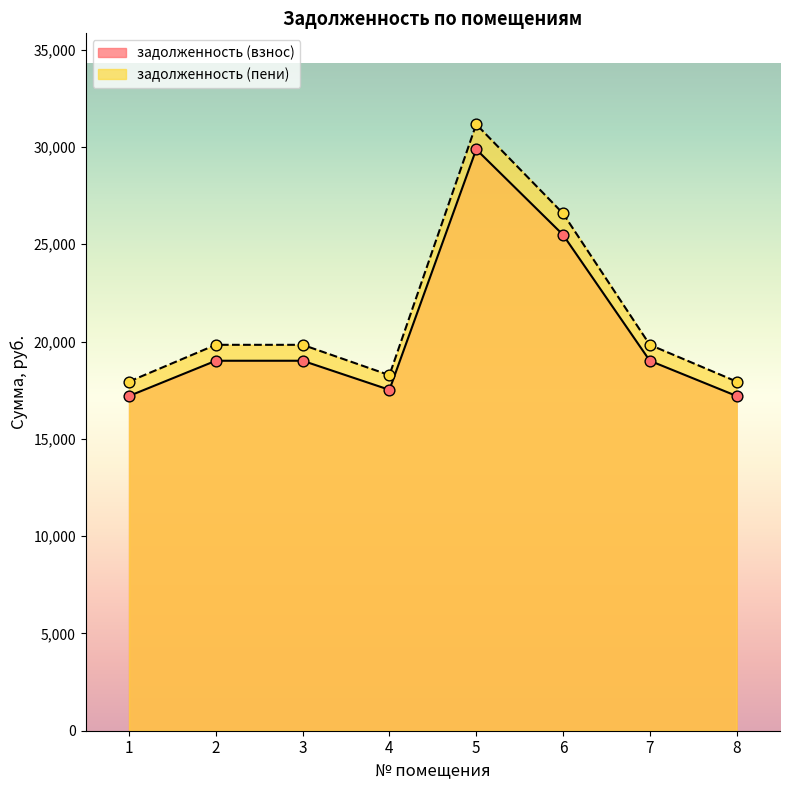

Which series has the largest Y range (max minus min)?

задолженность (пени)